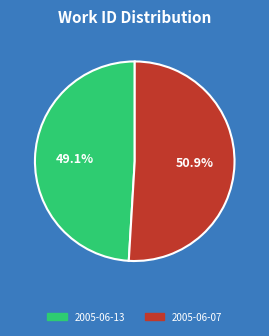

To the nearest percent, what is the difference between the 2005-06-07 and 2005-06-13 slice percentages?

2%